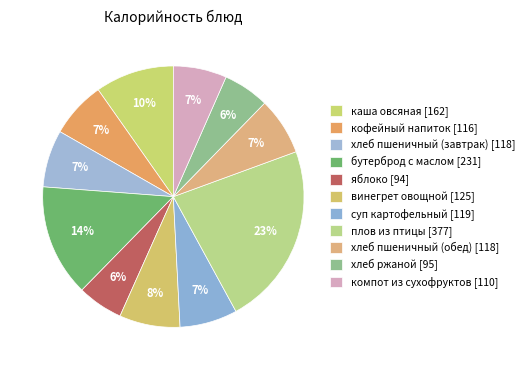

To the nearest percent, what portion does компот из сухофруктов represent?

7%